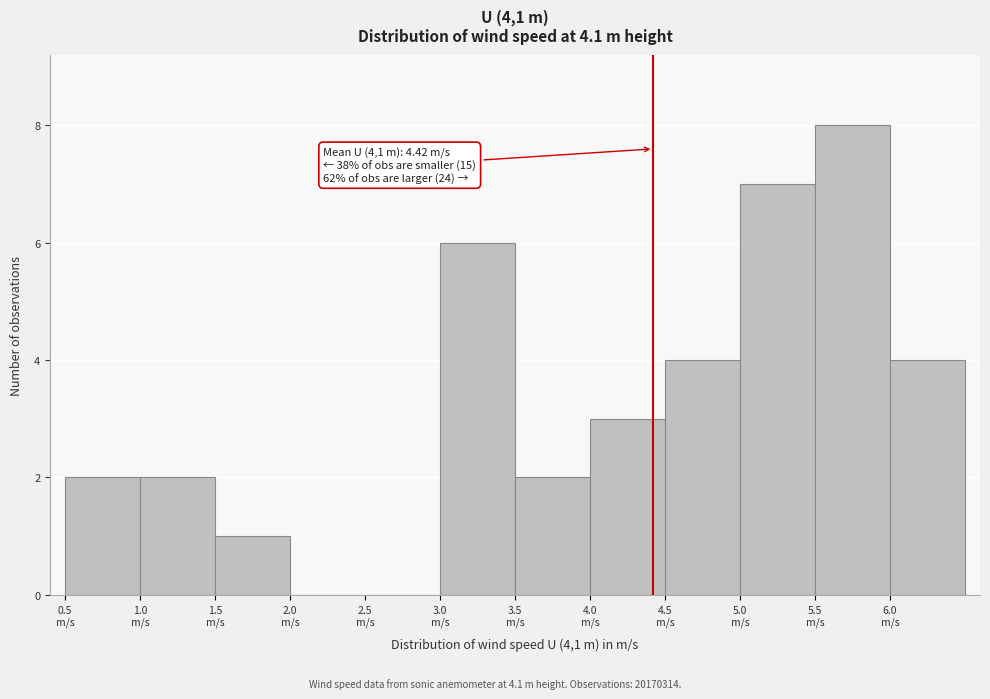

Which range on the x-axis has the tallest bar?

5.5 to 6.0